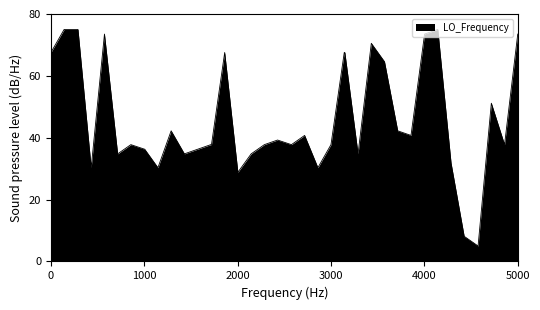

What is the greatest value displayed?

75.0